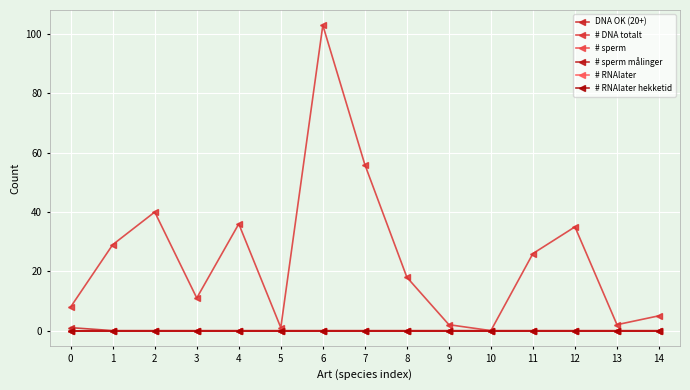

Is this an area chart (filled region under the line)?

No